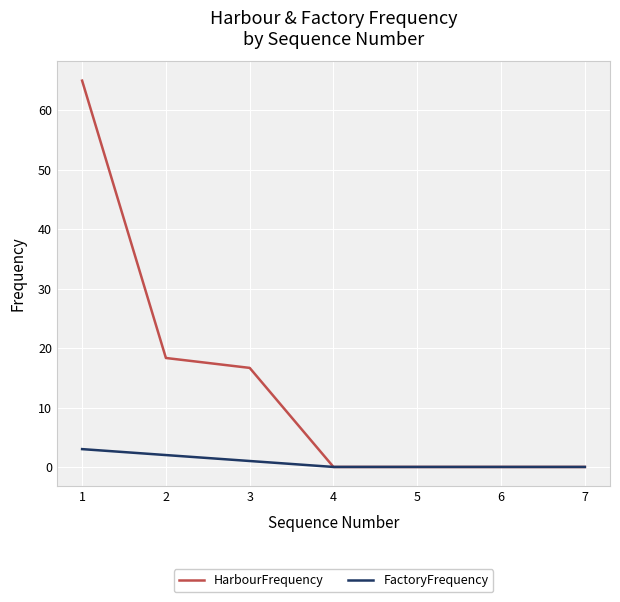

What is the maximum value shown in the chart?

65.0